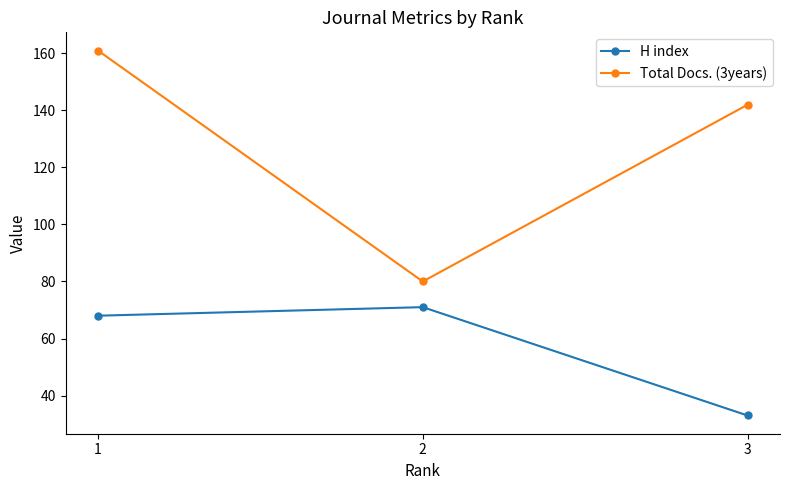

Rank the series by their average value, from highest to lowest.

Total Docs. (3years), H index